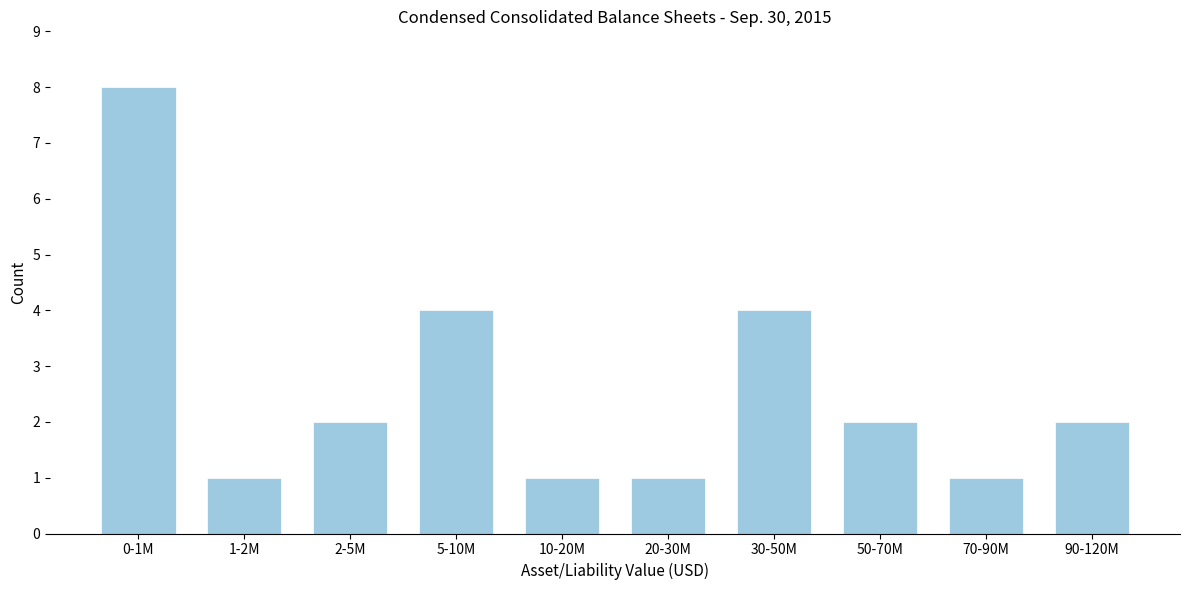

Reading left to right, what are all the values shown in this chart?

8	1	2	4	1	1	4	2	1	2